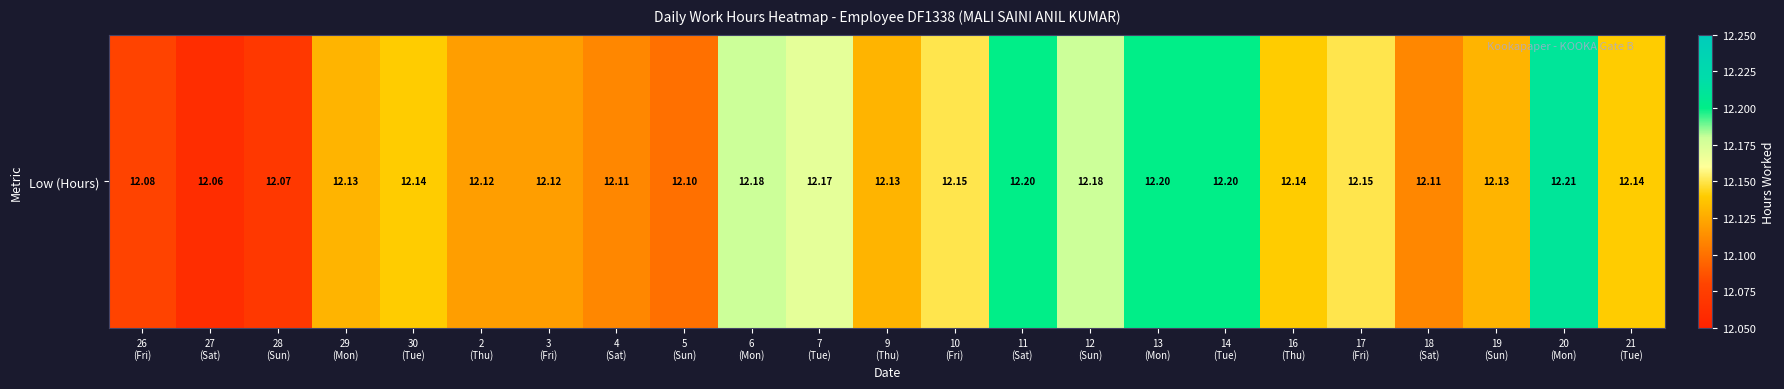

List the labels in order of value, smallest first.

27
(Sat), 28
(Sun), 26
(Fri), 5
(Sun), 4
(Sat), 18
(Sat), 2
(Thu), 3
(Fri), 29
(Mon), 9
(Thu), 19
(Sun), 30
(Tue), 16
(Thu), 21
(Tue), 10
(Fri), 17
(Fri), 7
(Tue), 6
(Mon), 12
(Sun), 11
(Sat), 13
(Mon), 14
(Tue), 20
(Mon)